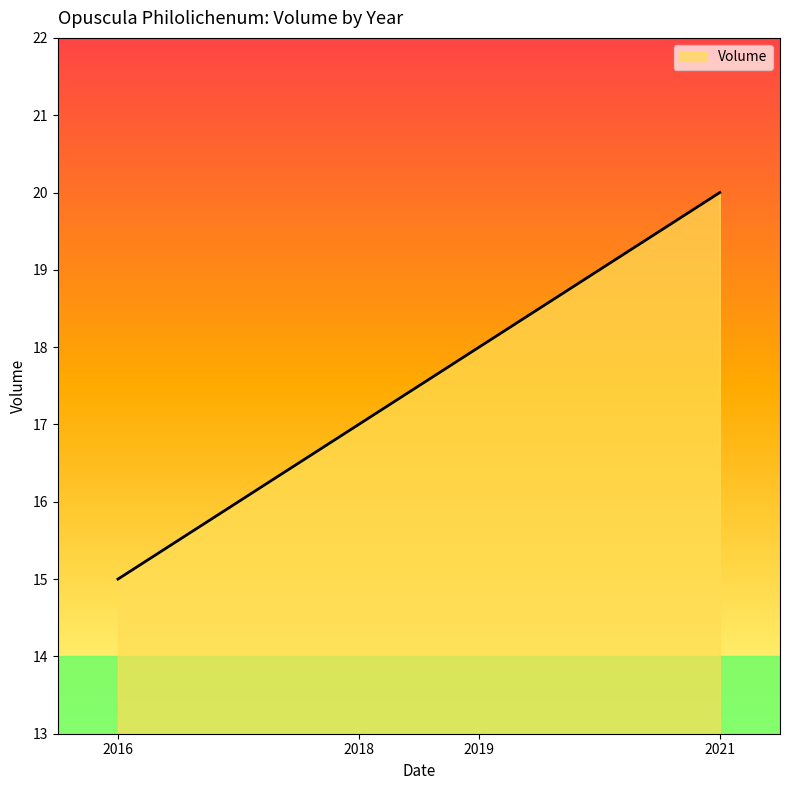

Reading left to right, extract all data points from this chart.

2016=15	2018=17	2019=18	2021=20